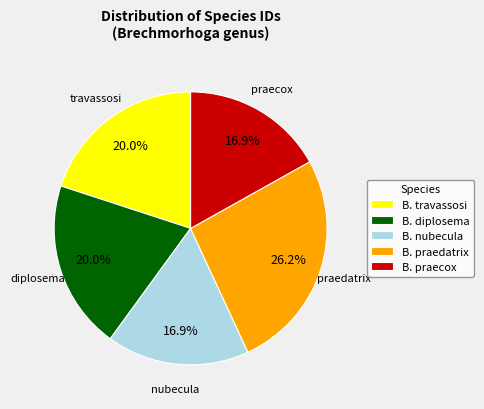

Does B. travassosi represent more than half of the total?

No